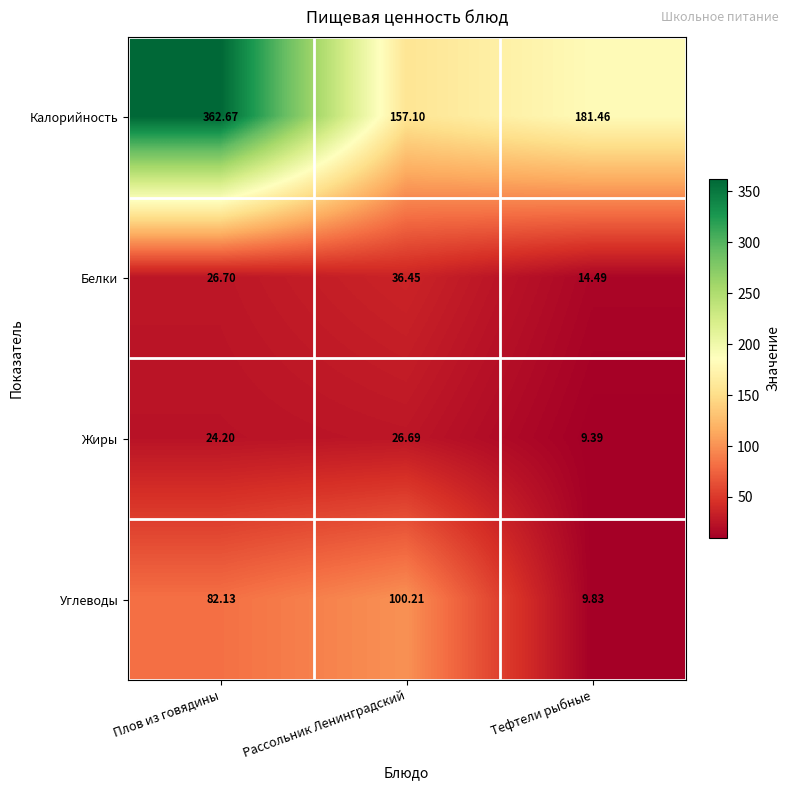

List the series in order of their peak value, lowest first.

Жиры, Белки, Углеводы, Калорийность